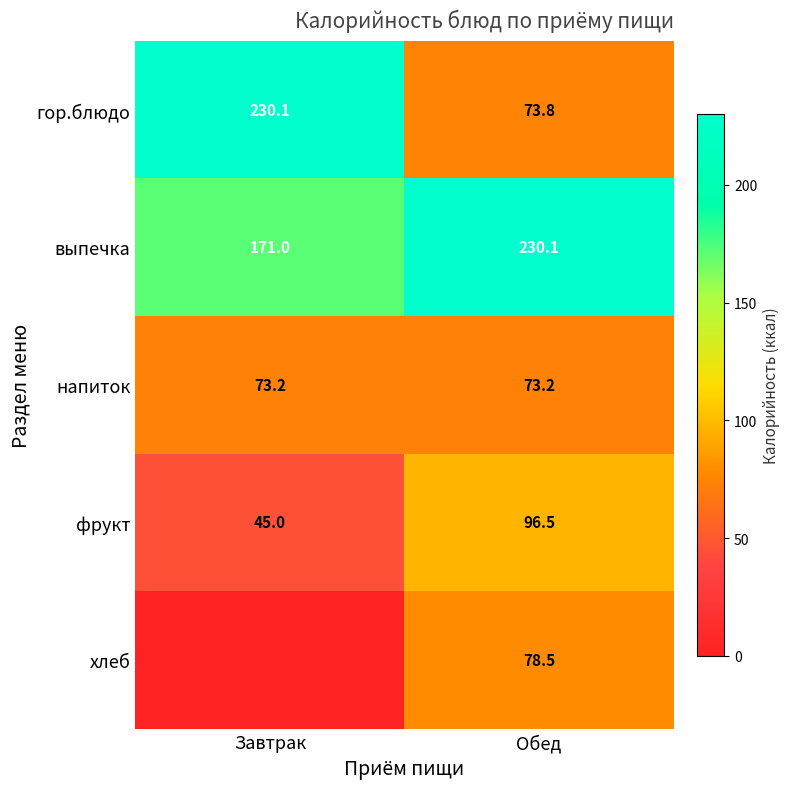

The value of фрукт at Завтрак is 45.0. True or false?

True